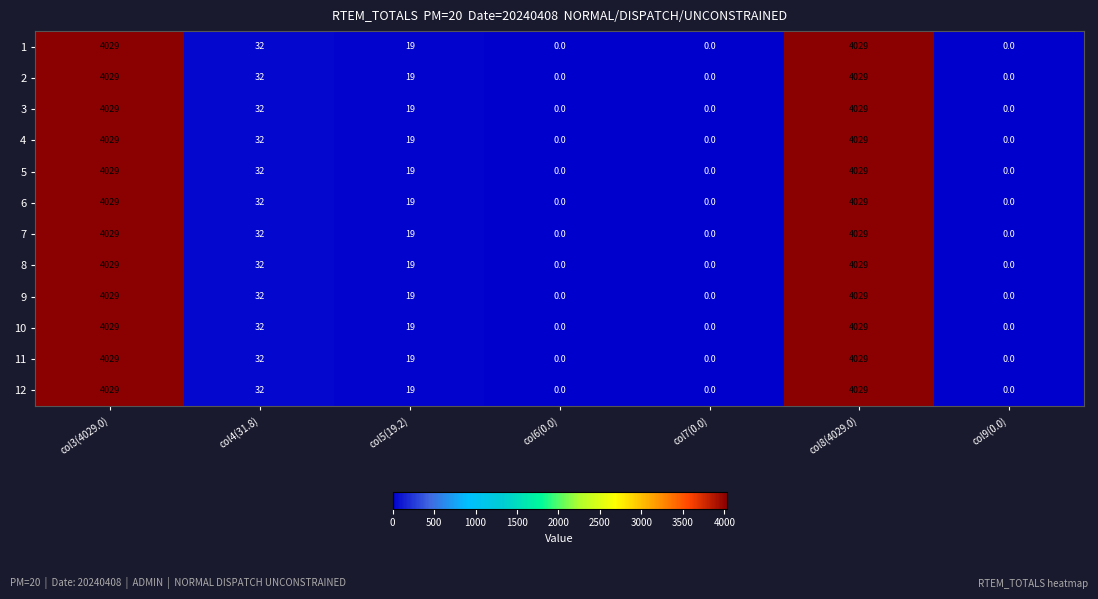

What is the total value across all series at col4(31.8)?

384